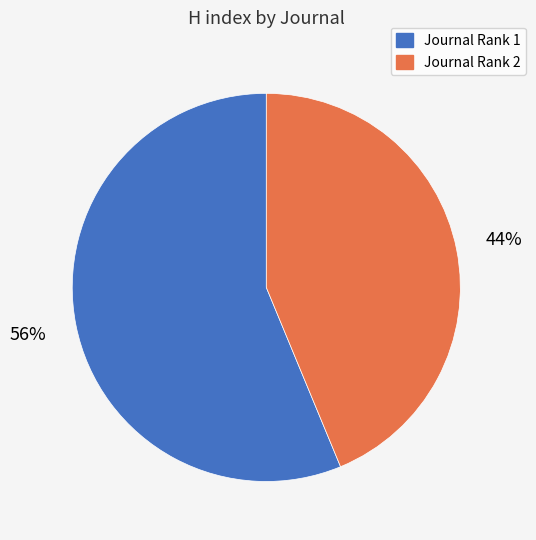

Approximately how many times larger is the value at Journal Rank 2 compared to Journal Rank 1?

0.8